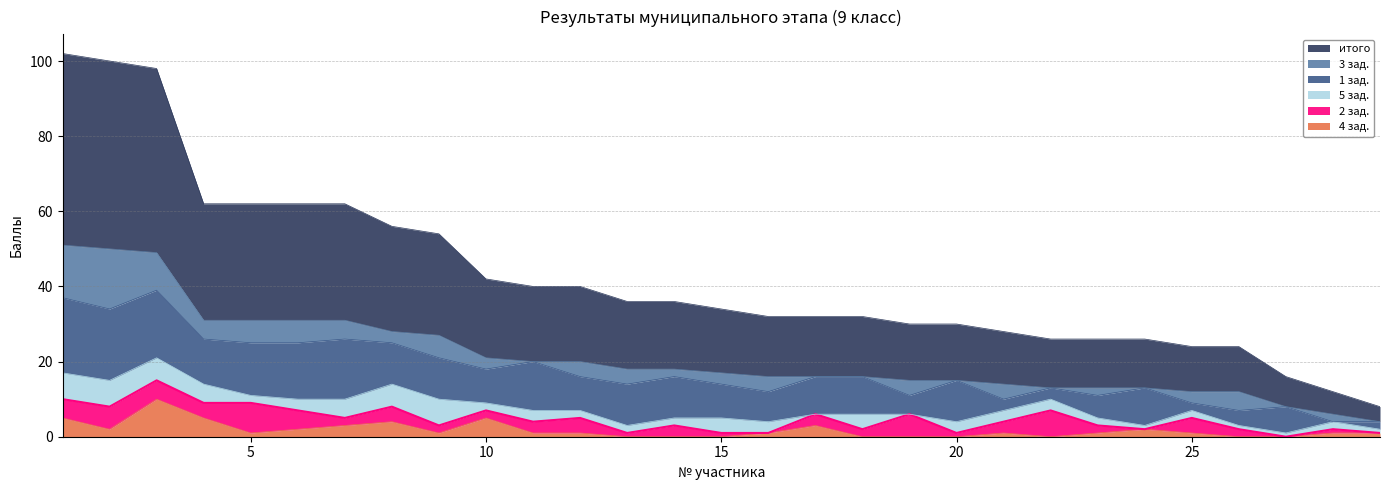

How many interior local peaks does the 3 зад. series have?

8